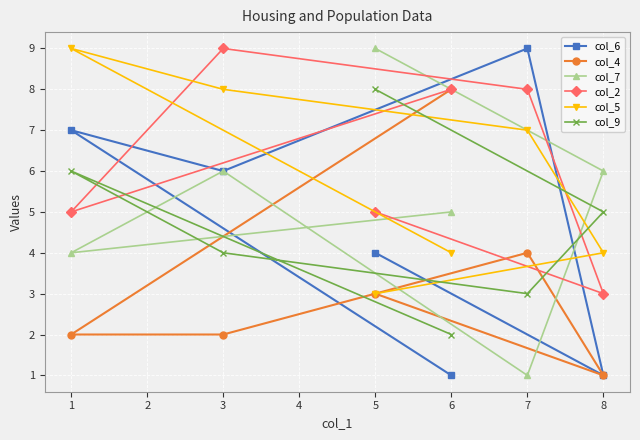

Reading left to right, extract all data points from this chart.

col_6: 1=7	3=6	5=4	6=1	7=9	8=1
col_4: 1=2	3=2	5=3	6=8	7=4	8=1
col_7: 1=4	3=6	5=9	6=5	7=1	8=6
col_2: 1=5	3=9	5=5	6=8	7=8	8=3
col_5: 1=9	3=8	5=3	6=4	7=7	8=4
col_9: 1=6	3=4	5=8	6=2	7=3	8=5